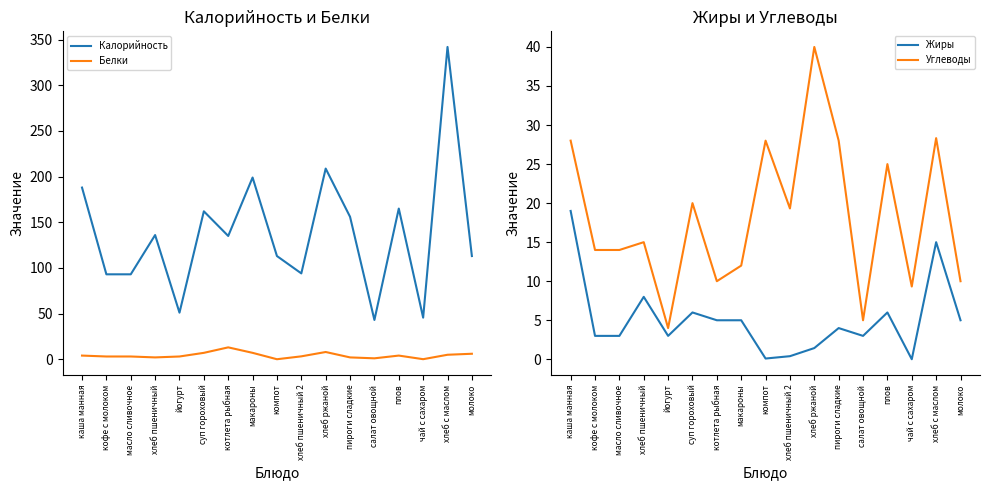

How many data points in Белки are less than 3?

5